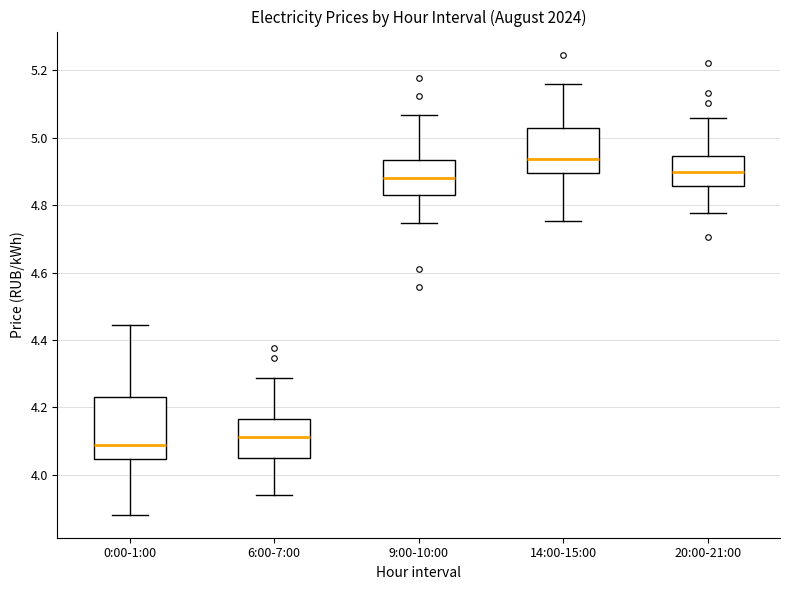

Reading left to right, read every box against the y-axis: the position of its median line, the range the box covers, and the ends of its whiskers. The values are not printed on the chart, so give them approximately, as read against the axis.

0:00-1:00: median 4.08, box 4.04 to 4.24, whiskers 3.88 to 4.44
6:00-7:00: median 4.12, box 4.06 to 4.16, whiskers 3.94 to 4.28
9:00-10:00: median 4.88, box 4.82 to 4.94, whiskers 4.74 to 5.06
14:00-15:00: median 4.94, box 4.90 to 5.04, whiskers 4.76 to 5.16
20:00-21:00: median 4.90, box 4.86 to 4.94, whiskers 4.78 to 5.06